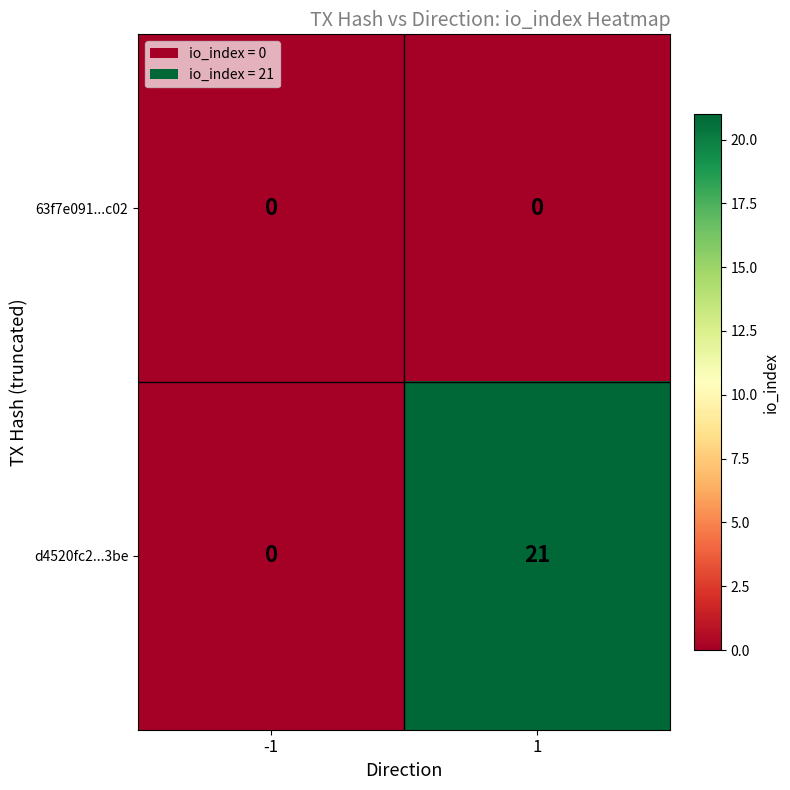

The d4520fc2...3be series shows 21 at 1. True or false?

True